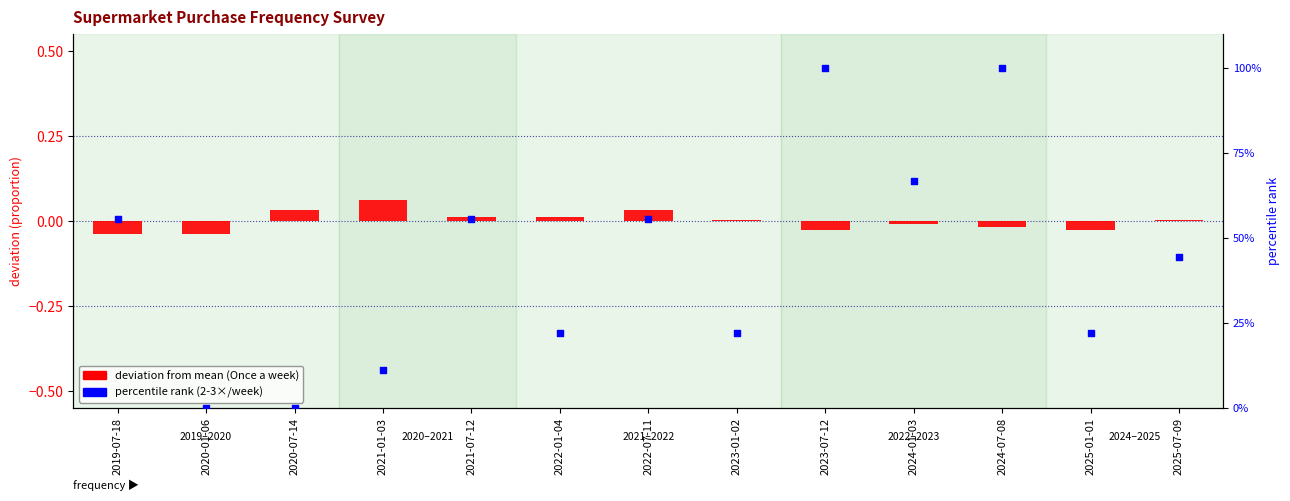

Which series has the largest total across all categories?

percentile rank within sample